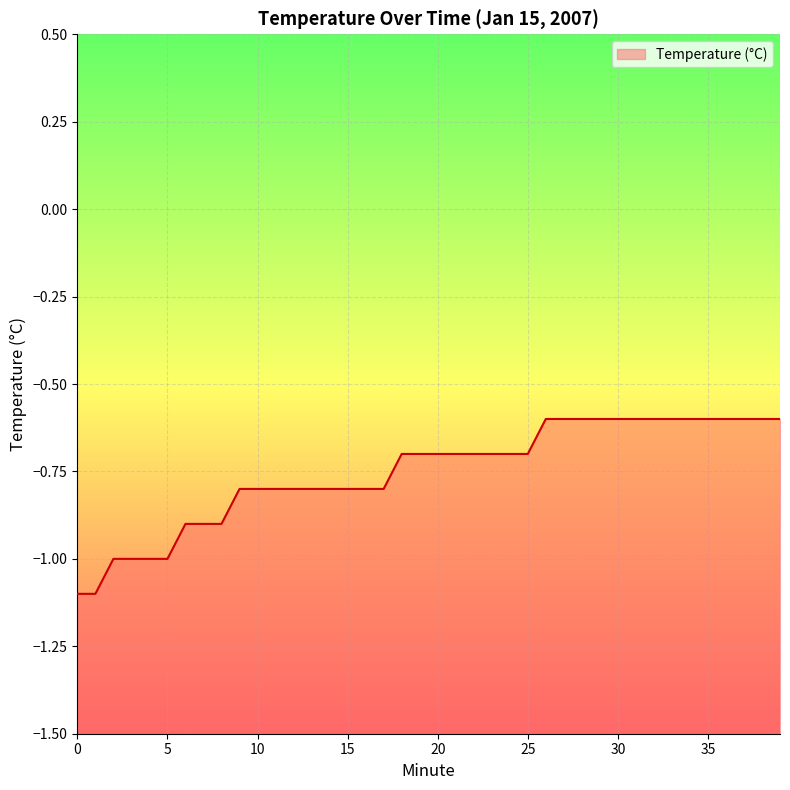

Rank the categories by value from lowest to highest.

0, 1, 2, 3, 4, 5, 6, 7, 8, 9, 10, 11, 12, 13, 14, 15, 16, 17, 18, 19, 20, 21, 22, 23, 24, 25, 26, 27, 28, 29, 30, 31, 32, 33, 34, 35, 36, 37, 38, 39